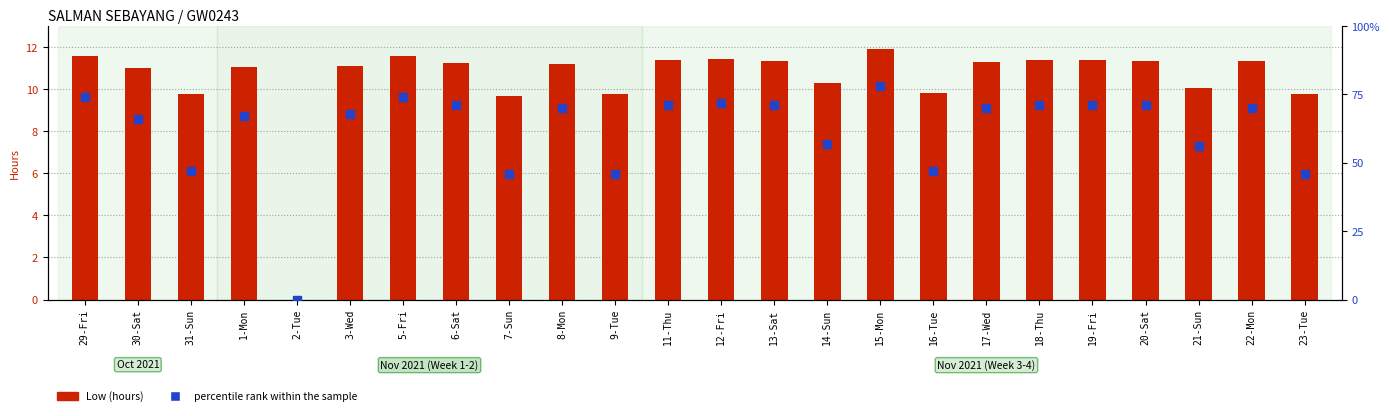

Is the value of Low (hours) at 6-Sat greater than the value of percentile rank within the sample at 3-Wed?

No